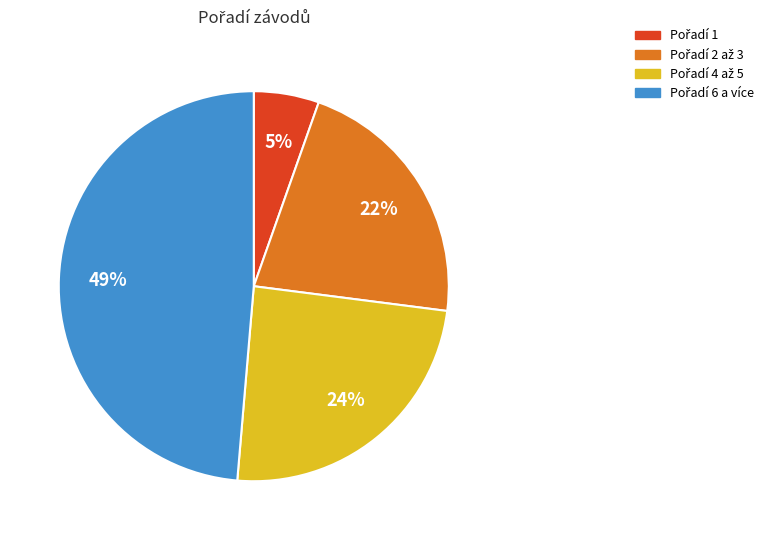

Is there a majority slice in this chart?

No